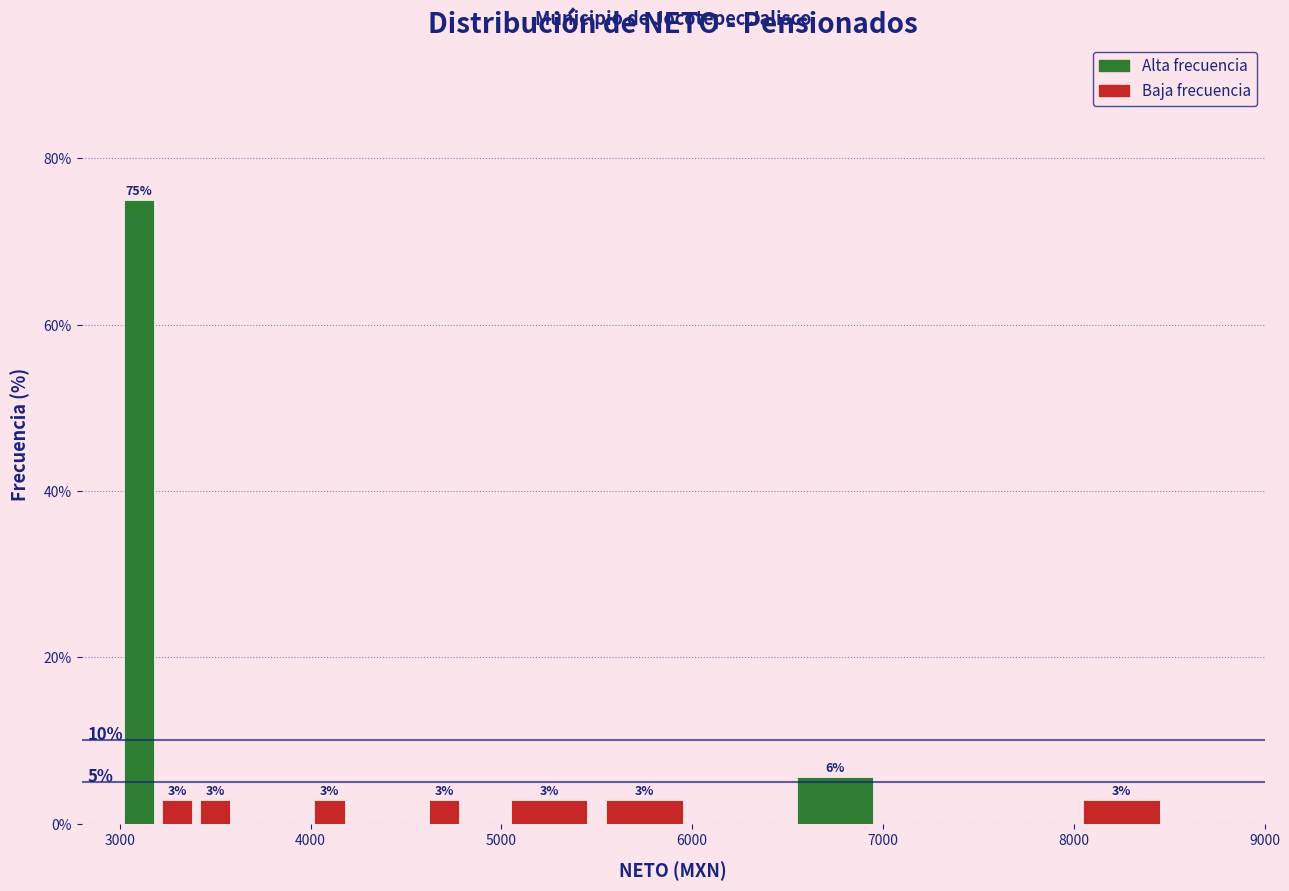

Around what value on the x-axis is the tallest bar? Give the approximate position of its centre, as read against the axis.

3100